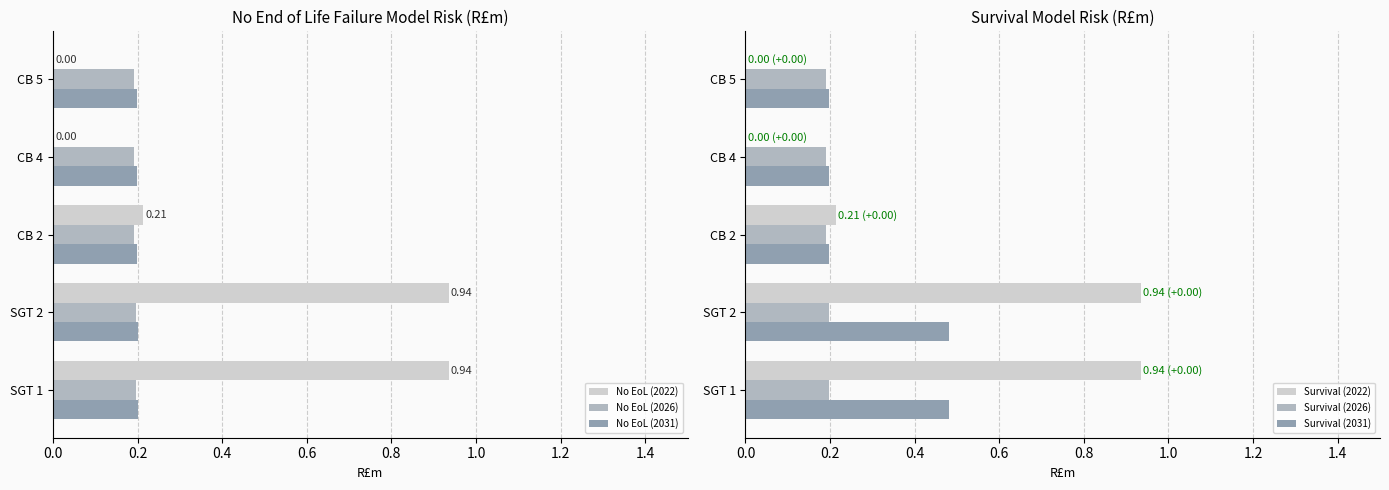

Which series has the widest spread of values?

No EoL (2022)